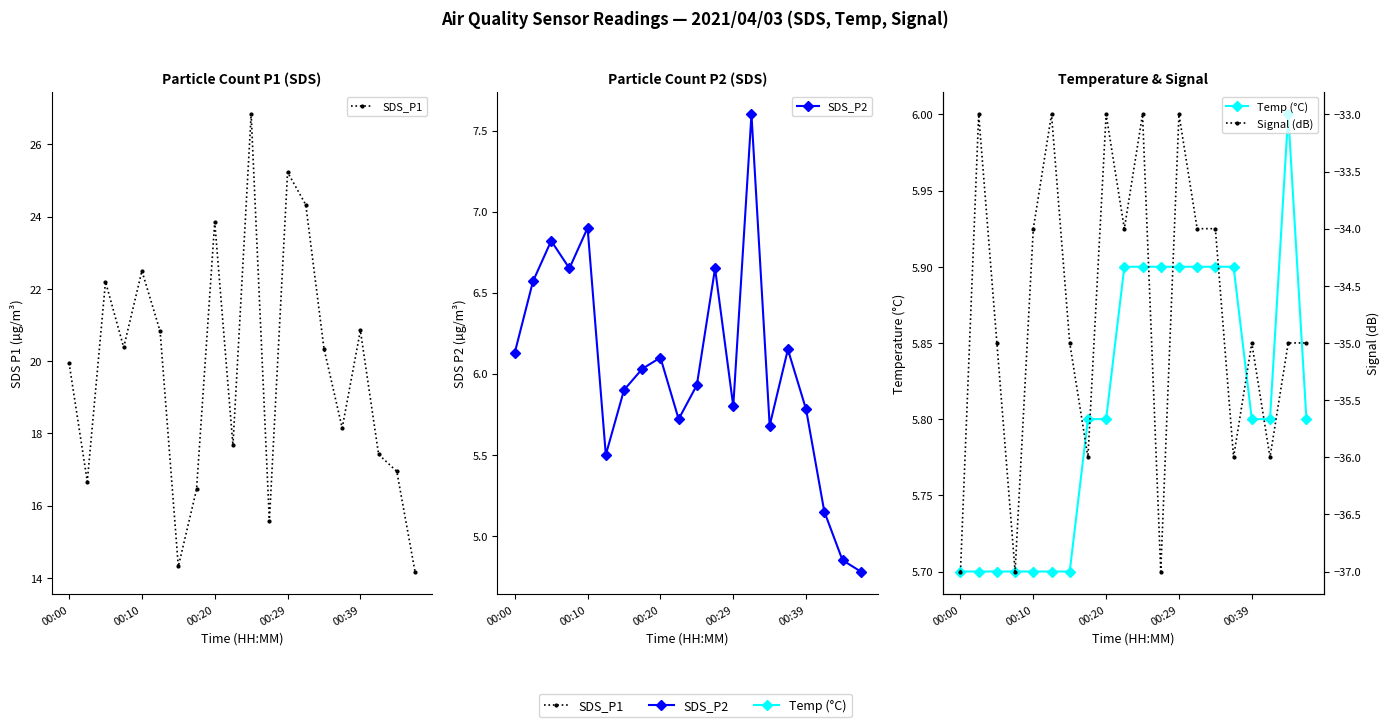

What is the difference between the maximum and minimum values in the Signal (dB) series?

4.0